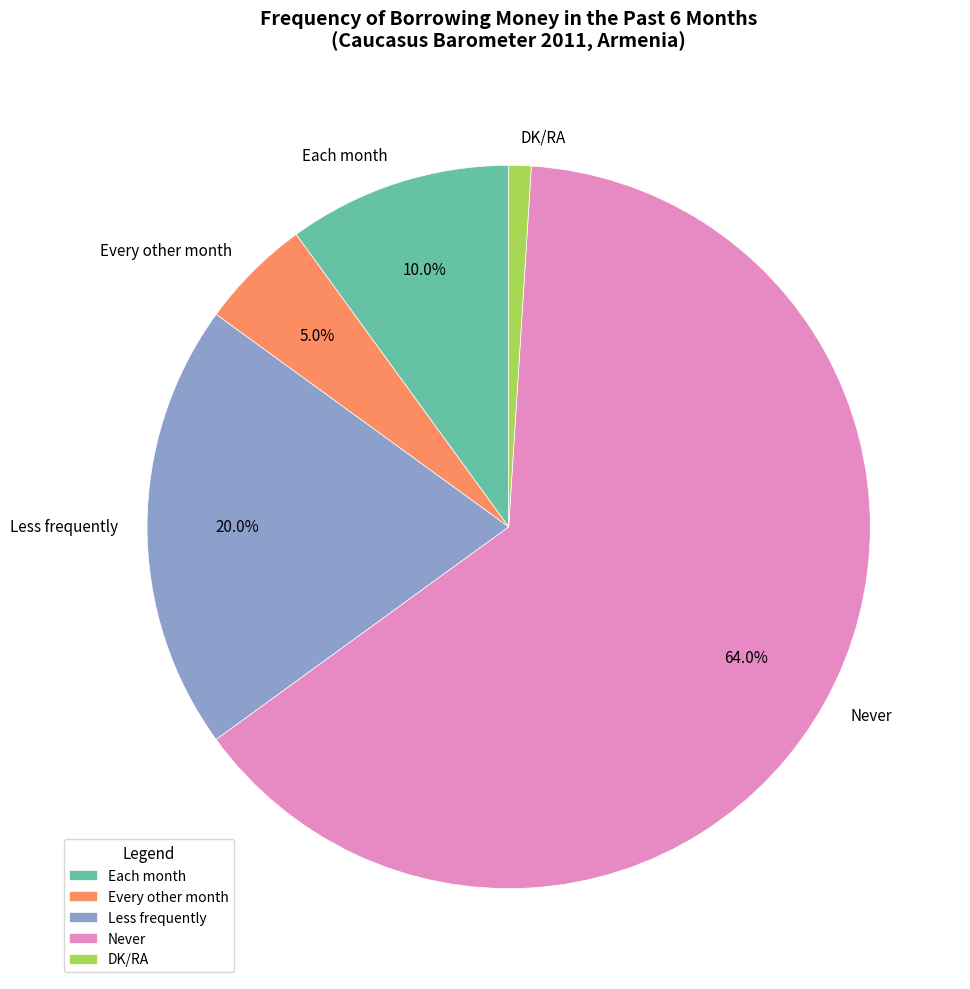

Which has a higher value, Never or Each month?

Never